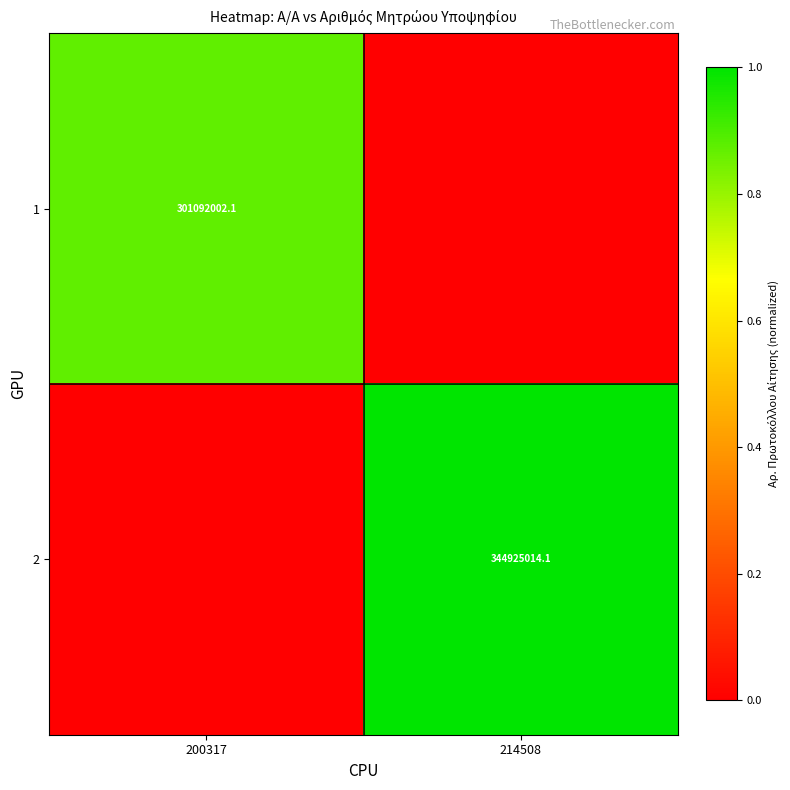

The 2 series shows 344925014.1 at 214508. True or false?

True